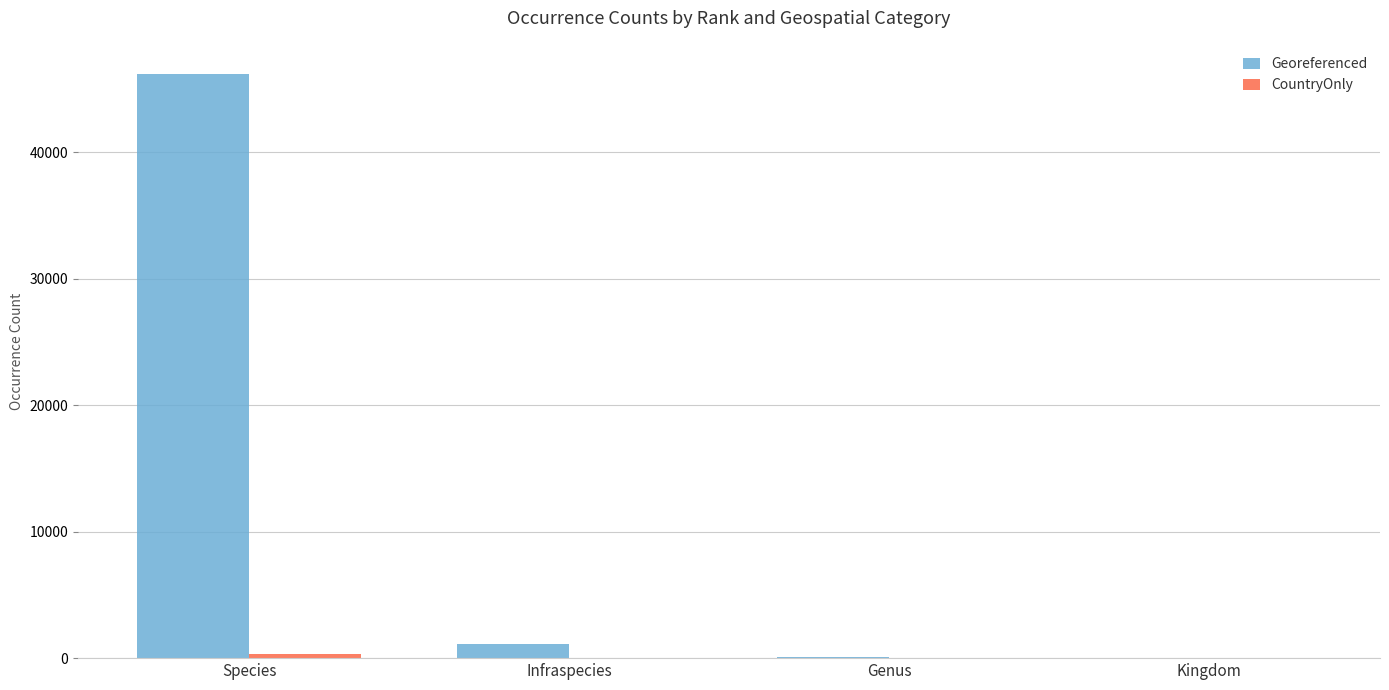

At which category is the sum across all series the highest?

Species